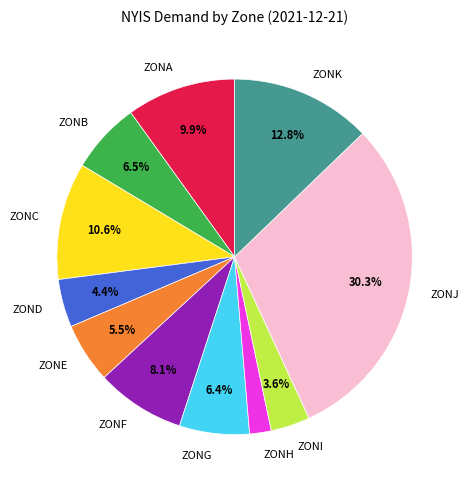

Approximately how many times larger is the value at ZONA compared to ZONE?

1.8